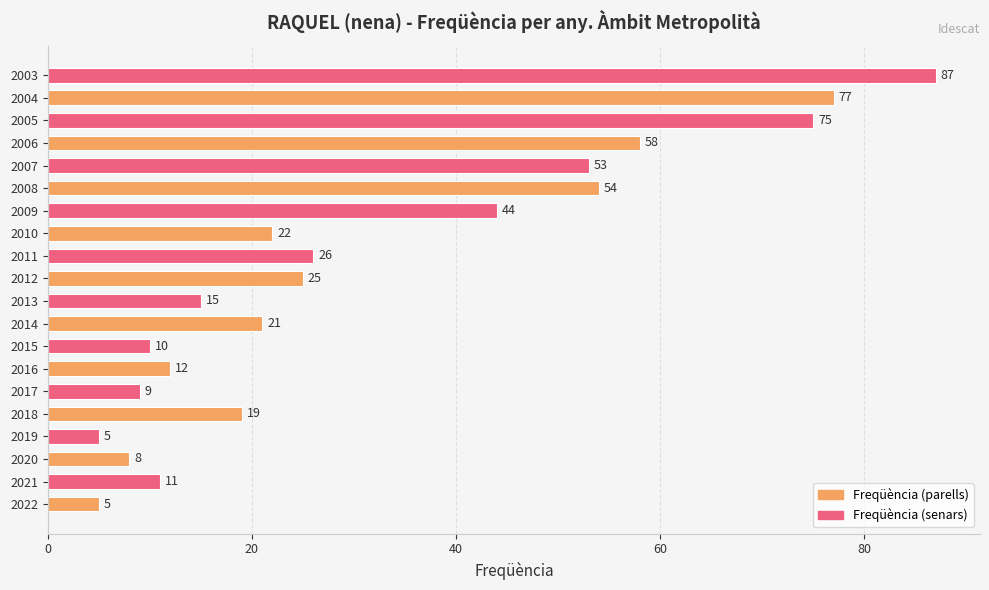

Which has a higher value, 2020 or 2006?

2006